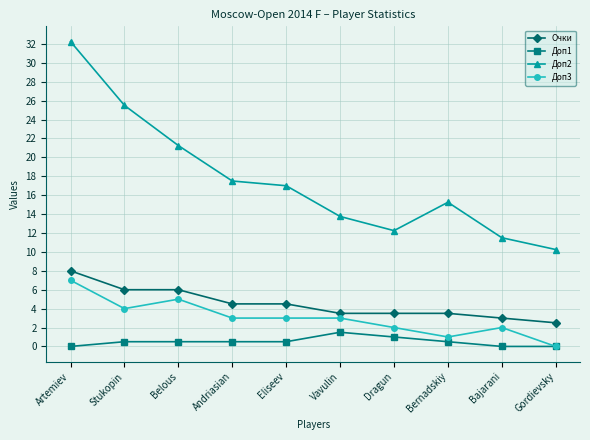

Rank the series at Stukopin from highest to lowest value.

Доп2, Очки, Доп3, Доп1